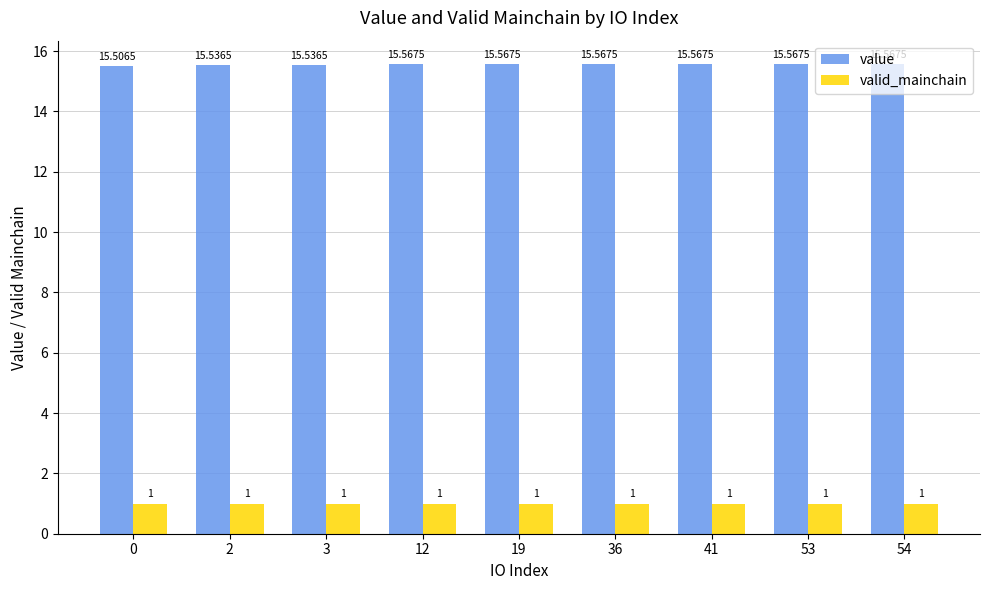

Is the value of valid_mainchain at 53 greater than the value of value at 54?

No